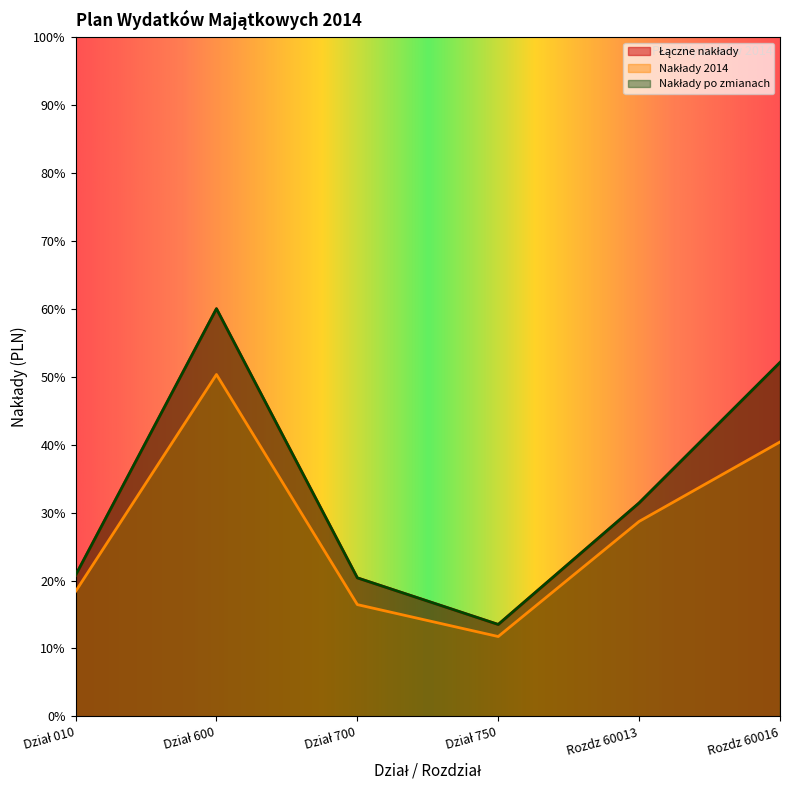

What position from the left is Rozdz 60013?

5